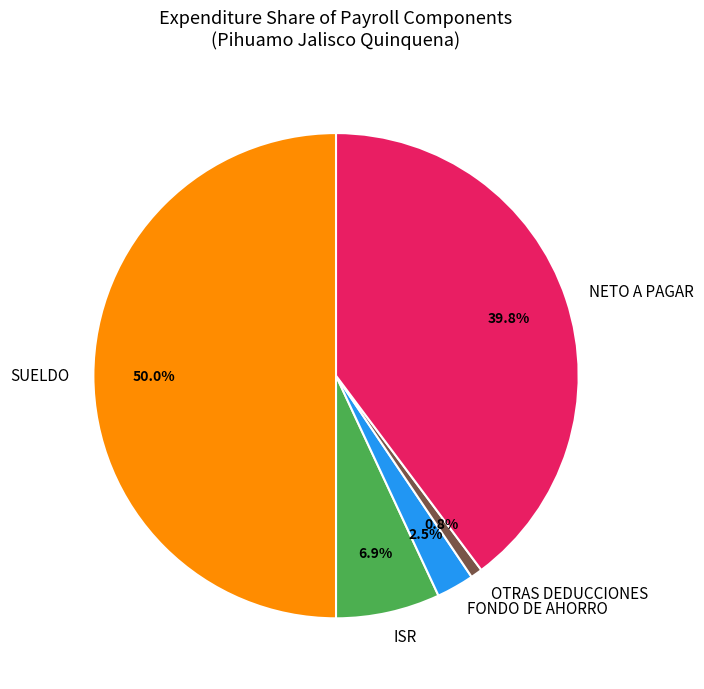

What is the total percentage of FONDO DE AHORRO and OTRAS DEDUCCIONES?

3.3%